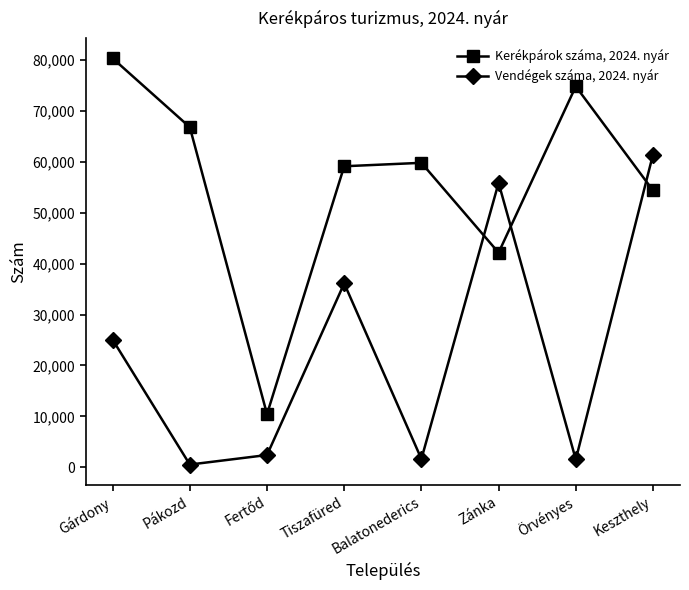

Does the chart have visible grid lines?

No